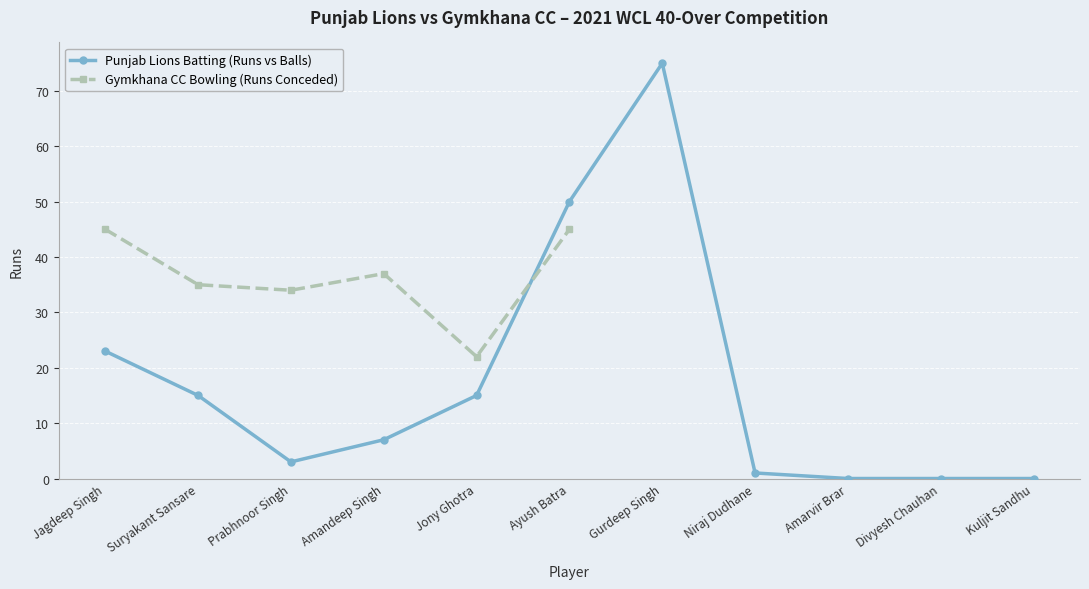

Rank the categories by value from lowest to highest.

Amarvir Brar, Divyesh Chauhan, Kuljit Sandhu, Niraj Dudhane, Prabhnoor Singh, Amandeep Singh, Suryakant Sansare, Jony Ghotra, Jagdeep Singh, Ayush Batra, Gurdeep Singh